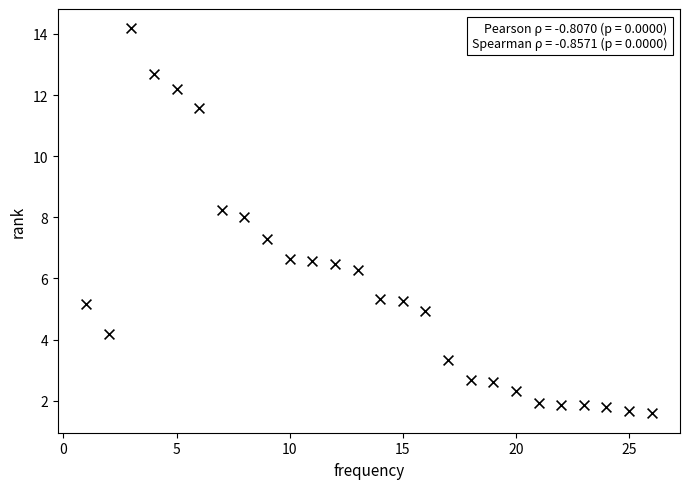

What is the range of Y values (max minus min)?

12.6